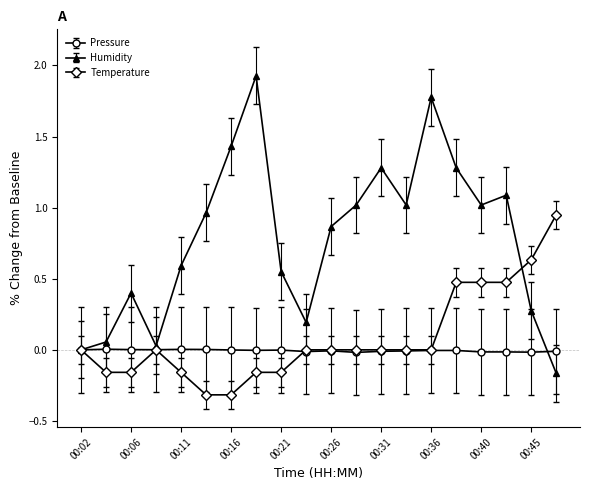

Which series has the largest total across all categories?

Humidity